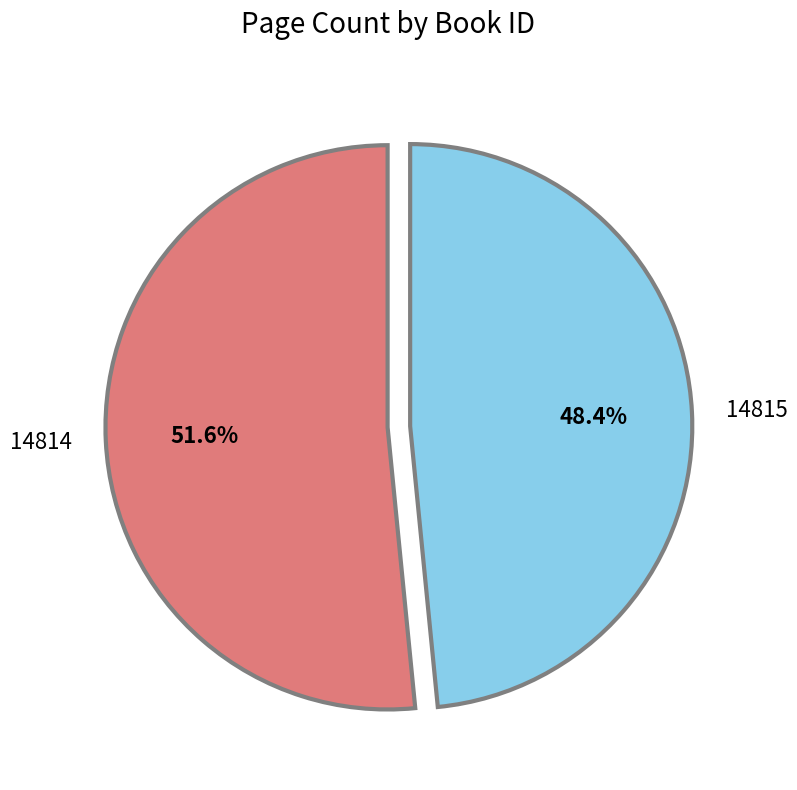

Which category has the biggest portion of the pie?

14814